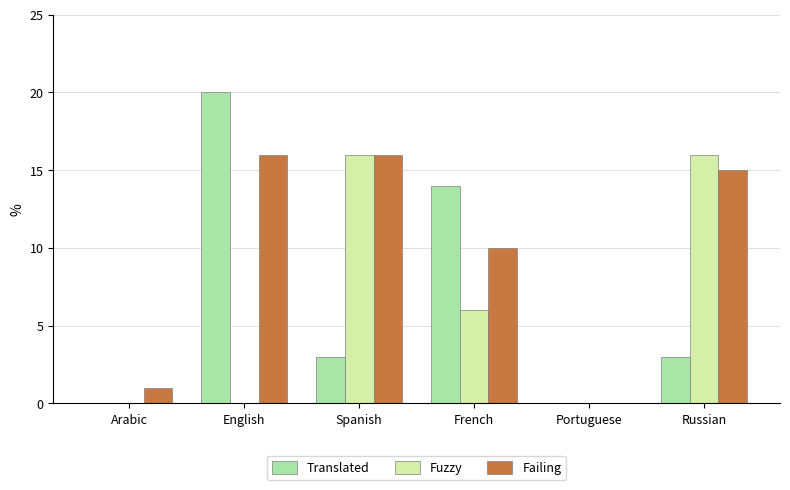

Where does the Translated series first go above 3?

English